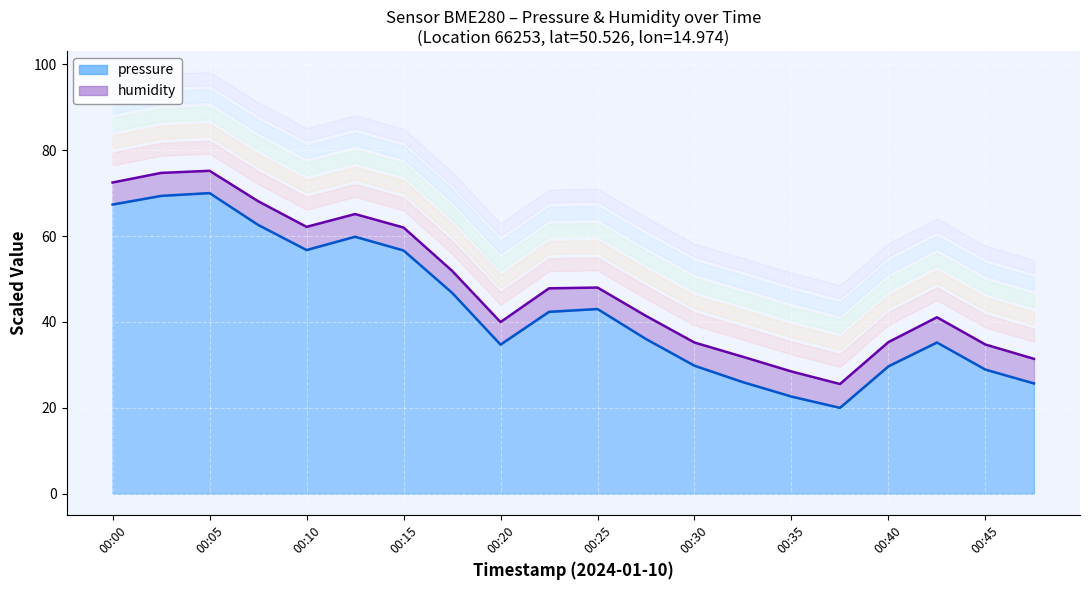

Reading left to right, what are all the values shown in this chart?

00:00=67.3	00:03=69.3	00:05=70.0	00:08=62.6	00:10=56.7	00:13=59.8	00:15=56.6	00:17=46.8	00:20=34.7	00:22=42.4	00:25=43.0	00:27=36.0	00:30=29.8	00:32=26.0	00:35=22.6	00:37=20.0	00:40=29.7	00:42=35.2	00:45=28.9	00:47=25.7